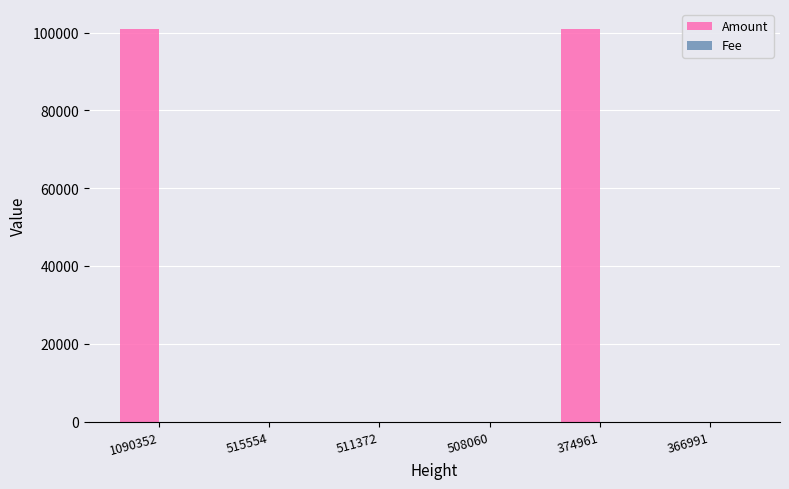

Which series has the largest total across all categories?

Amount